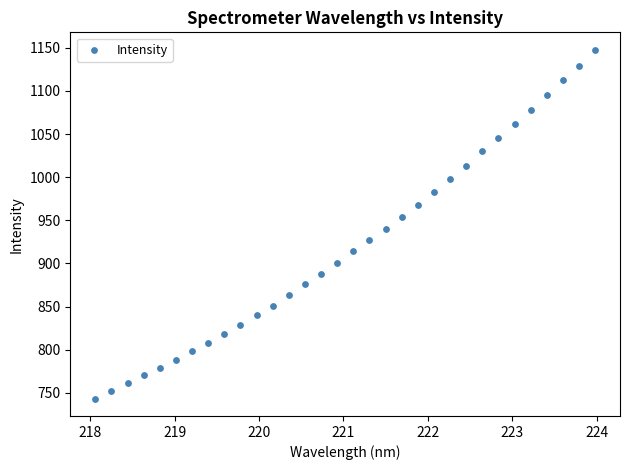

What is the range of Y values (max minus min)?

404.1